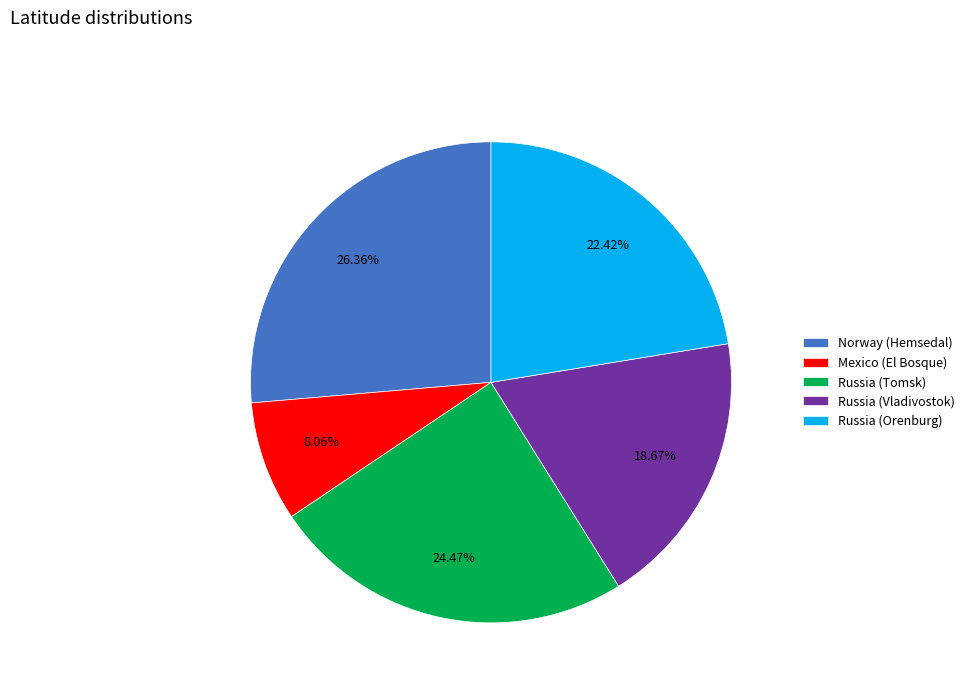

How many slices are in this pie chart?

5